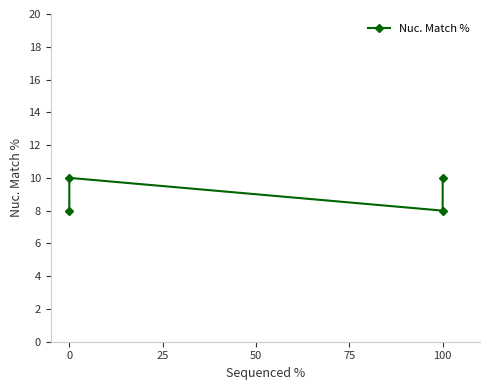

What is the value of the 3rd point from the left?

8